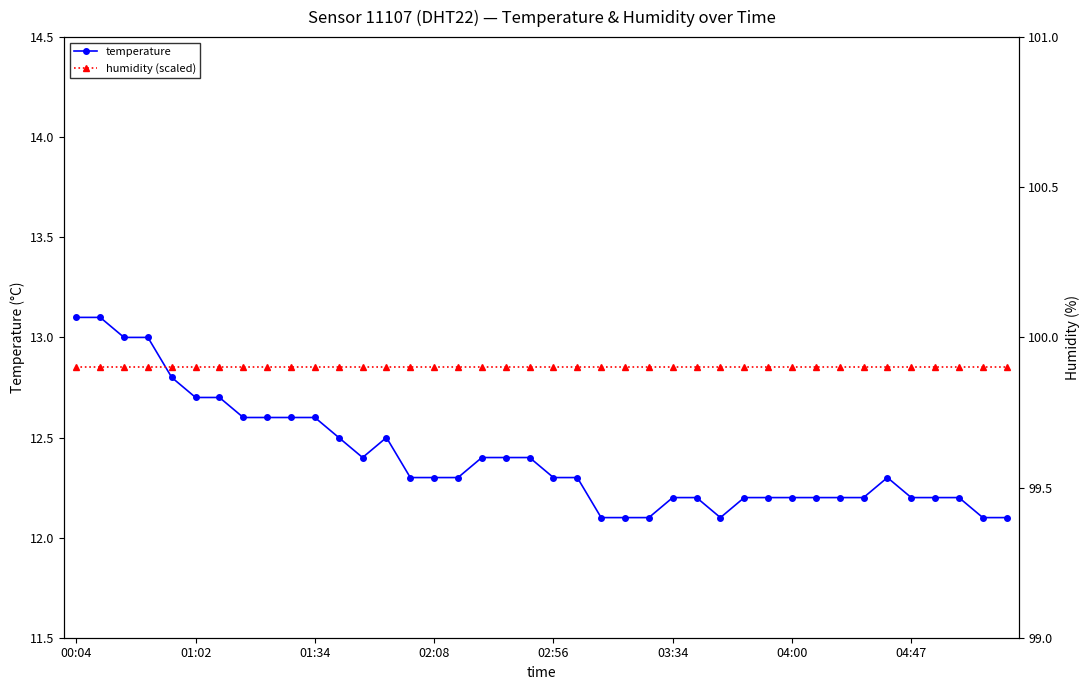

What is the value of the humidity (scaled) point at the 2nd from the left?

12.9